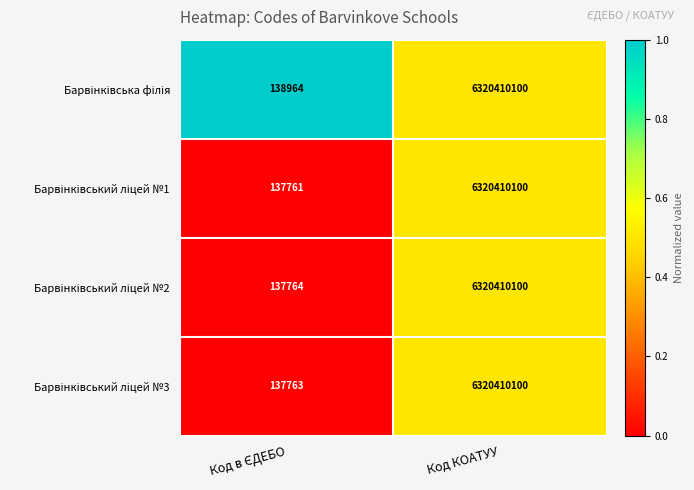

What is the greatest value displayed?

6320410100